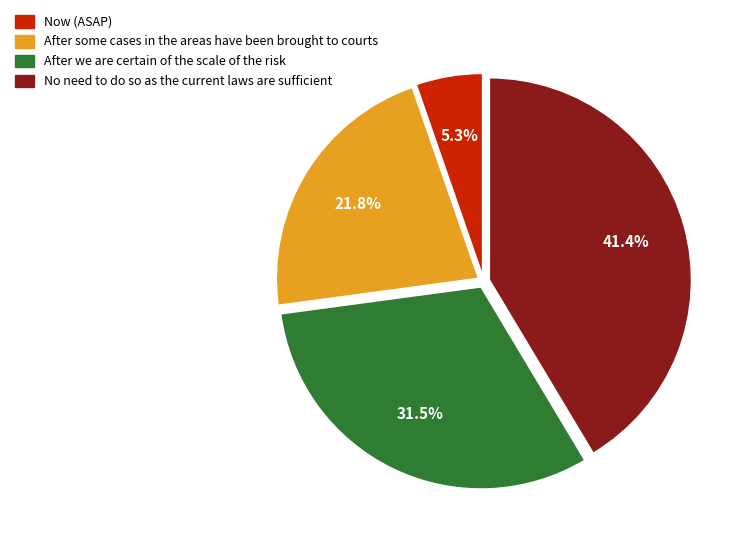

Does After some cases in the areas have been brought to courts account for over 50% of the chart?

No